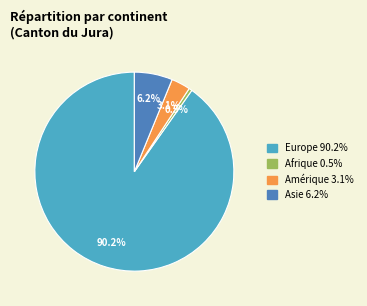

How many slices are in this pie chart?

4